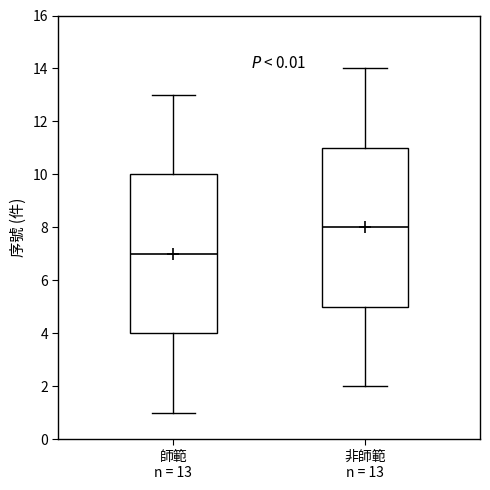

Which box's median line is the highest?

非師範 n = 13